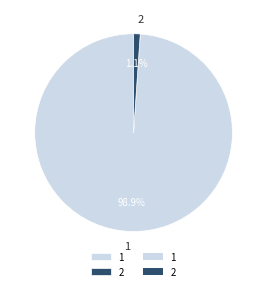

The 2 slice represents 1% of the pie. True or false?

True